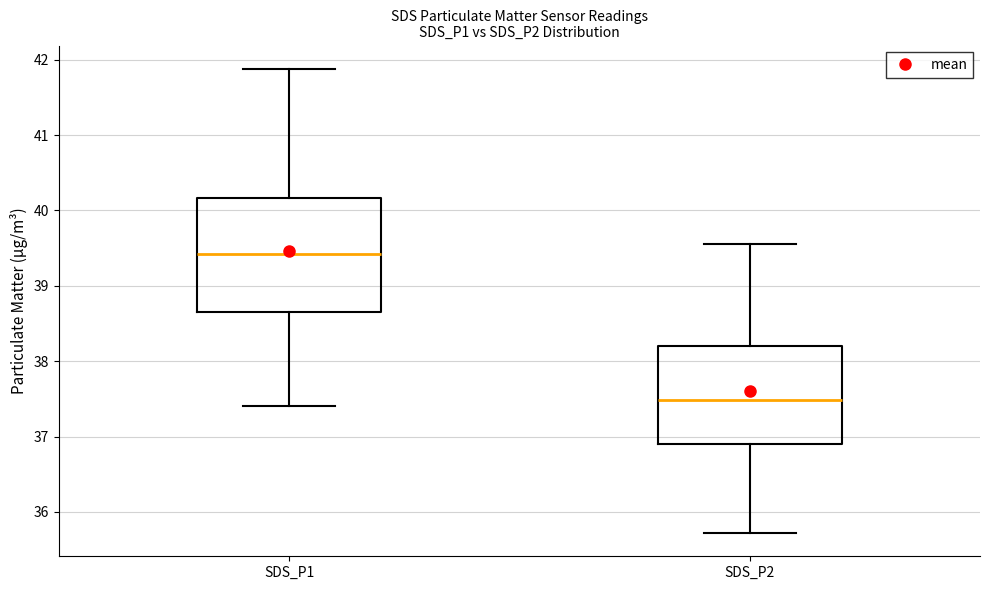

Reading left to right, read every box against the y-axis: the position of its median line, the range the box covers, and the ends of its whiskers. The values are not printed on the chart, so give them approximately, as read against the axis.

SDS_P1: median 39.4, box 38.7 to 40.2, whiskers 37.4 to 41.9
SDS_P2: median 37.5, box 36.9 to 38.2, whiskers 35.7 to 39.6